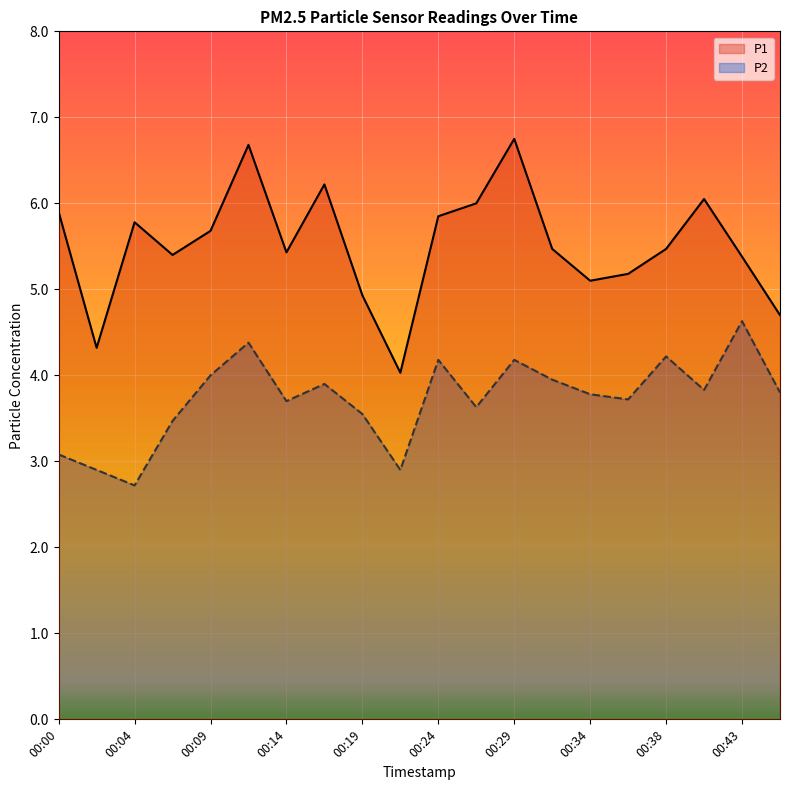

Is the value of P2 at 00:36 greater than the value of P1 at 00:07?

No